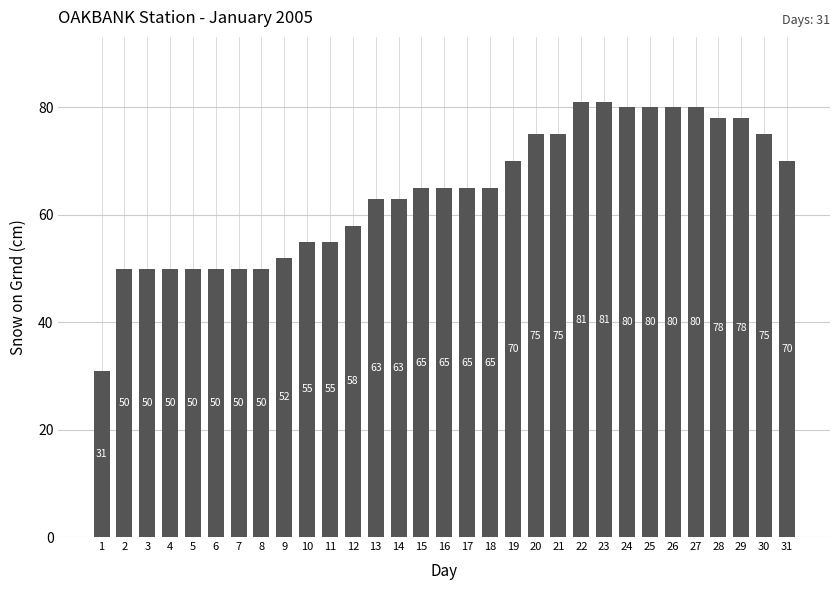

Reading left to right, what are all the values shown in this chart?

31	50	50	50	50	50	50	50	52	55	55	58	63	63	65	65	65	65	70	75	75	81	81	80	80	80	80	78	78	75	70